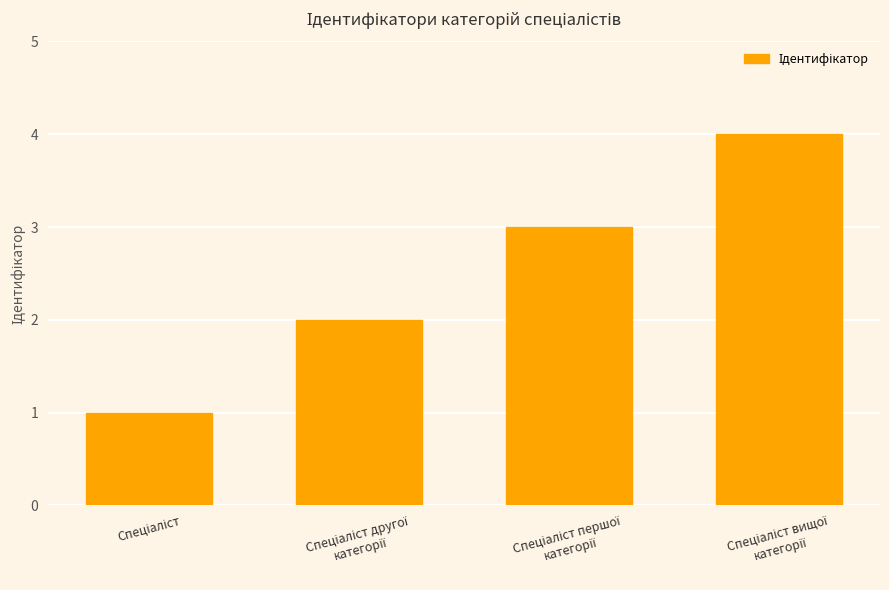

What is the maximum value shown in the chart?

4